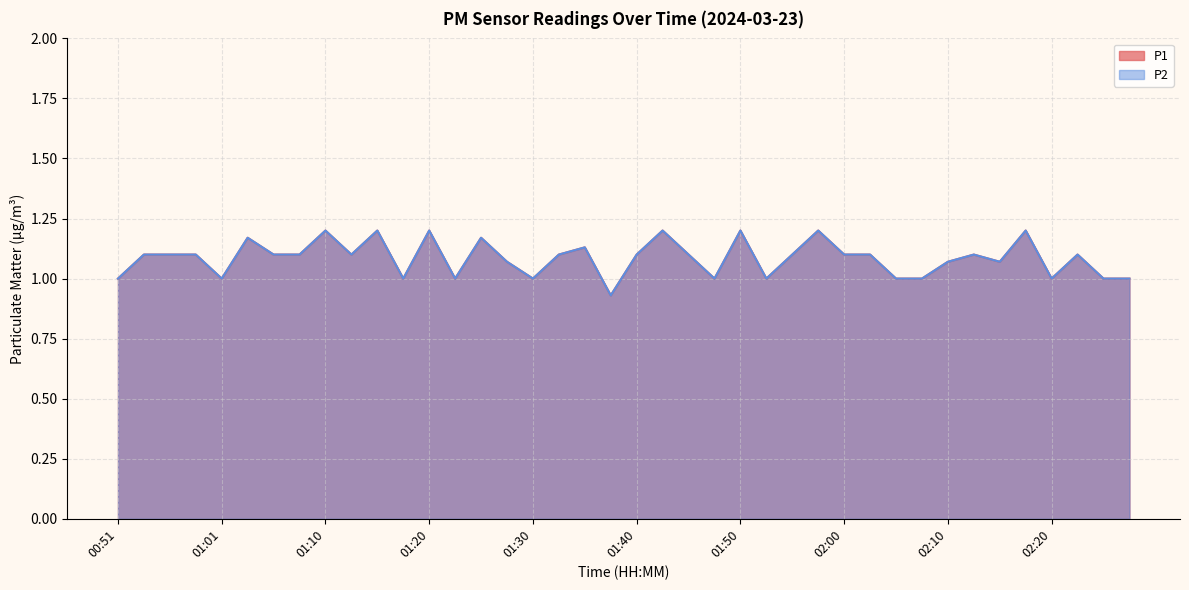

What is the sum of all P1 values?

43.4